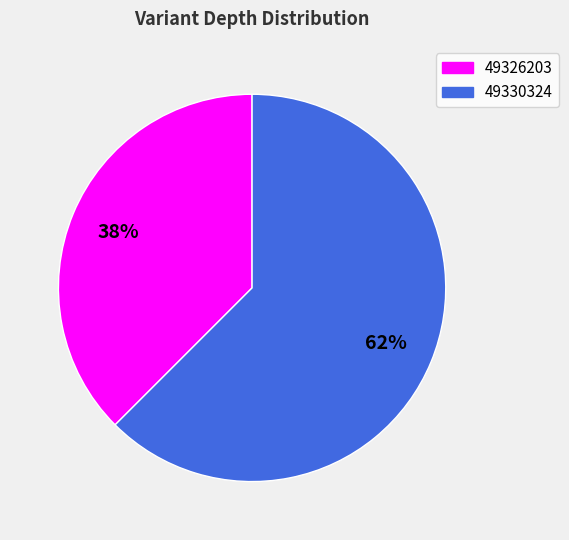

Approximately how many times larger is the value at 49326203 compared to 49330324?

0.6